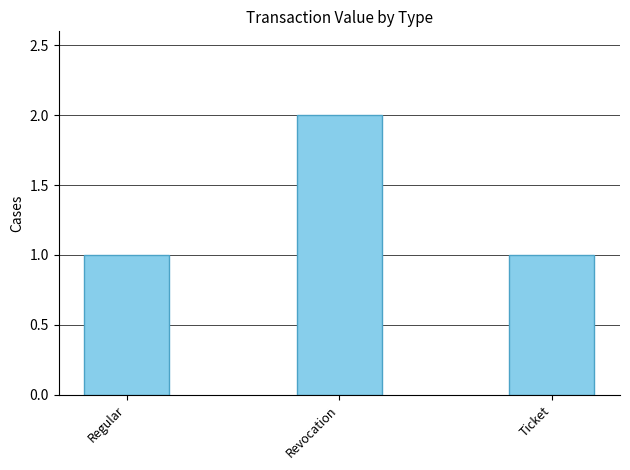

What is the label of the 3rd bar from the left?

Ticket